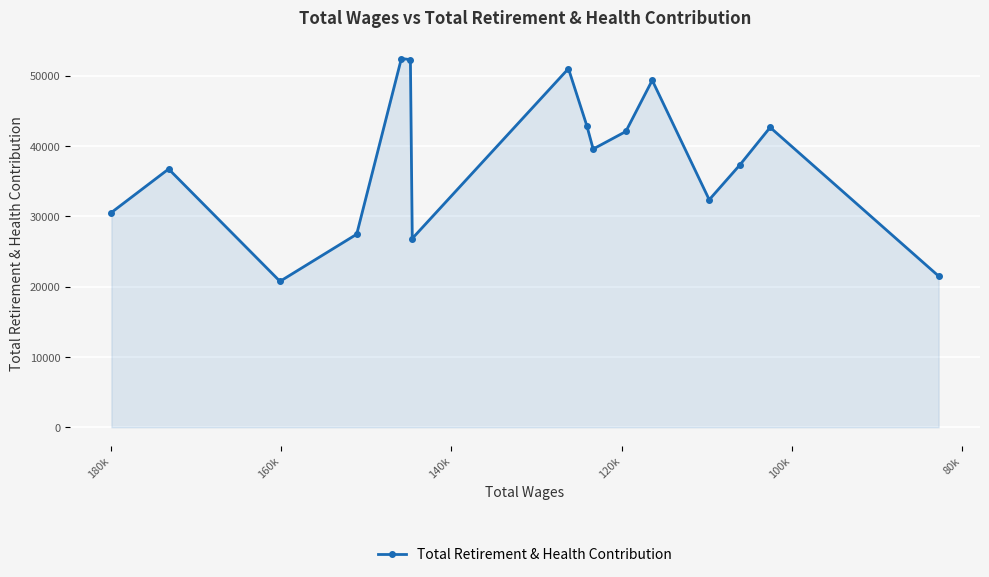

What is the label of the 12th point from the right?

140k